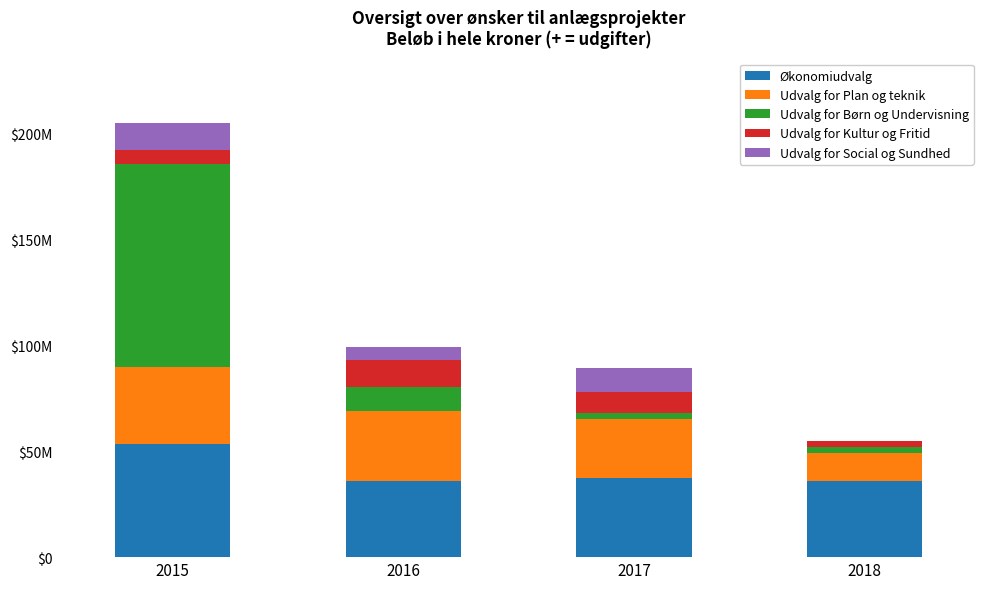

At which category is the sum across all series the highest?

2015